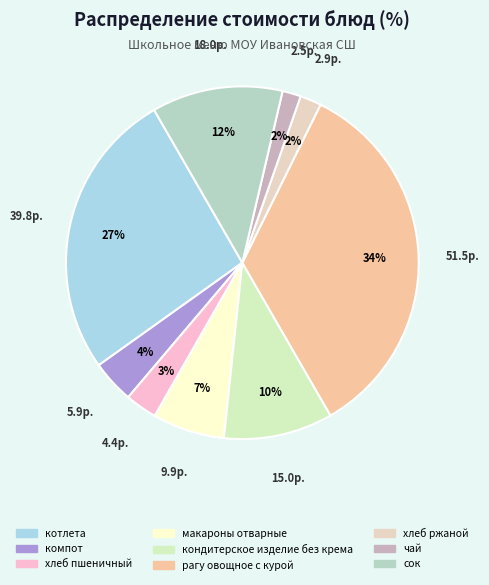

Which slice is the largest?

рагу овощное с курой